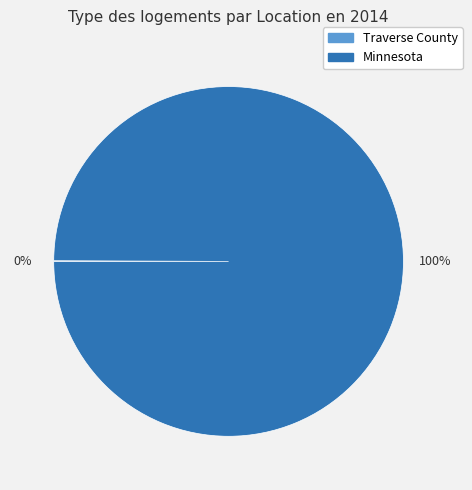

To the nearest percent, what is the average slice percentage?

50%